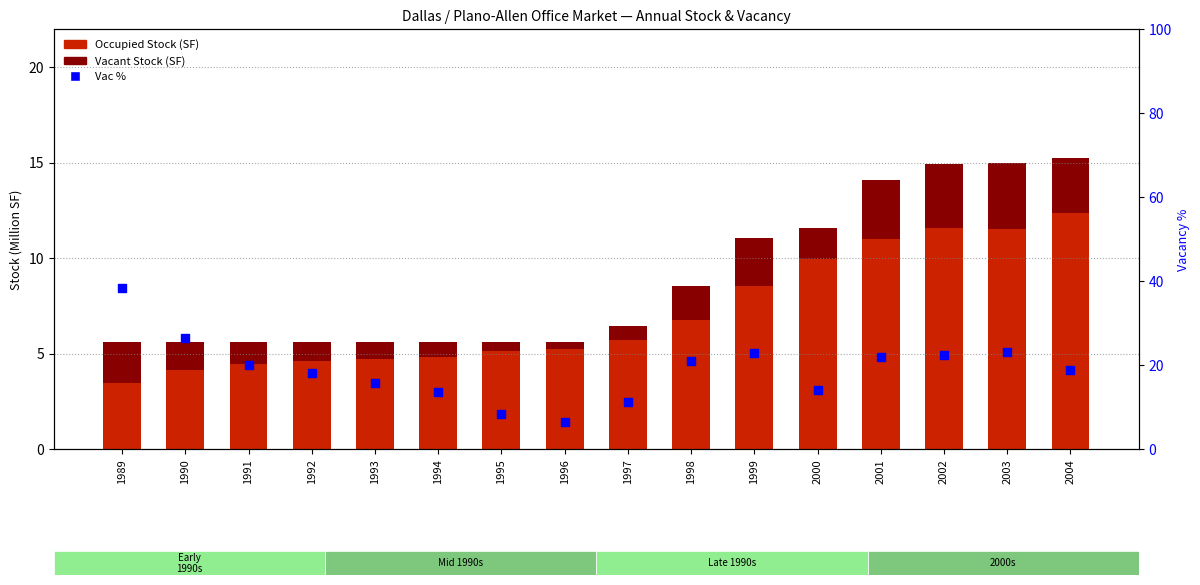

Which series has the largest Y range (max minus min)?

Vac %